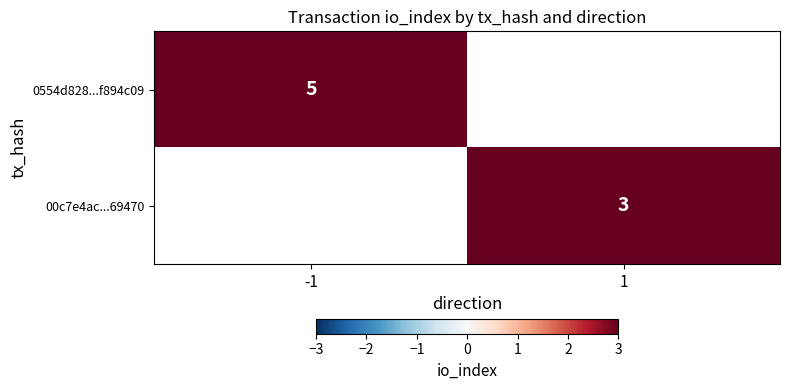

Count the number of data series in this chart.

2